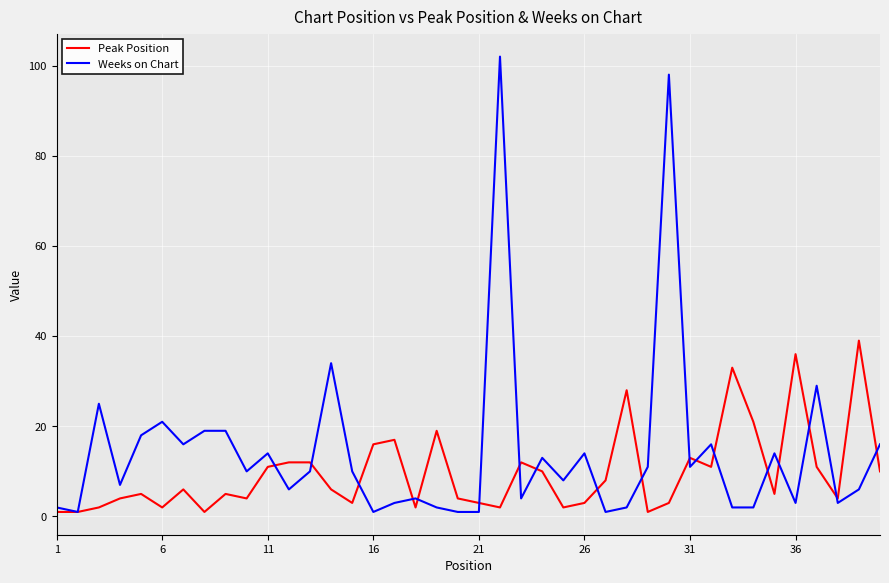

Rank the series by their average value, from highest to lowest.

Weeks on Chart, Peak Position